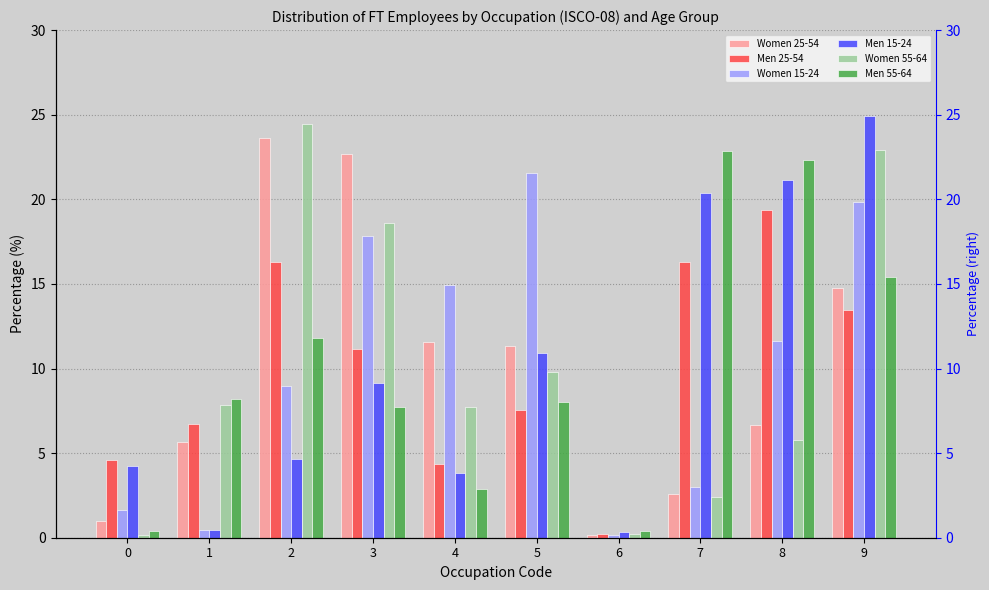

Does the chart contain any negative values?

No